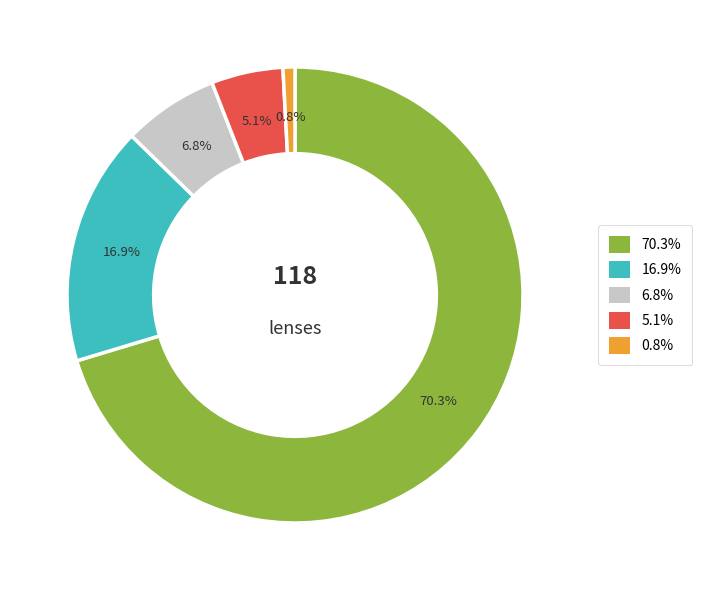

Does any single category account for the majority?

Yes